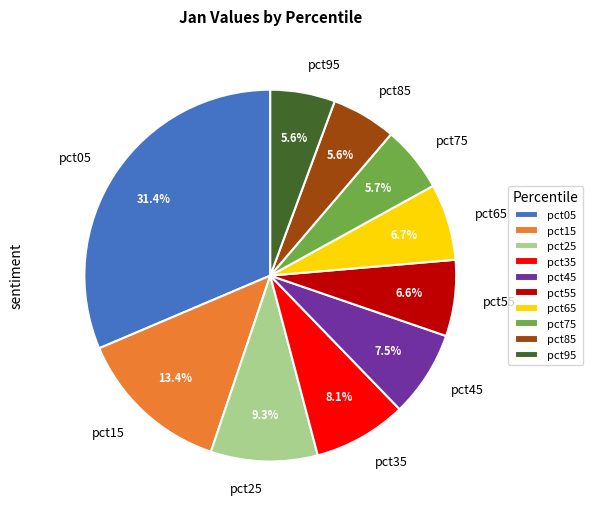

Count the number of slices in the pie.

10